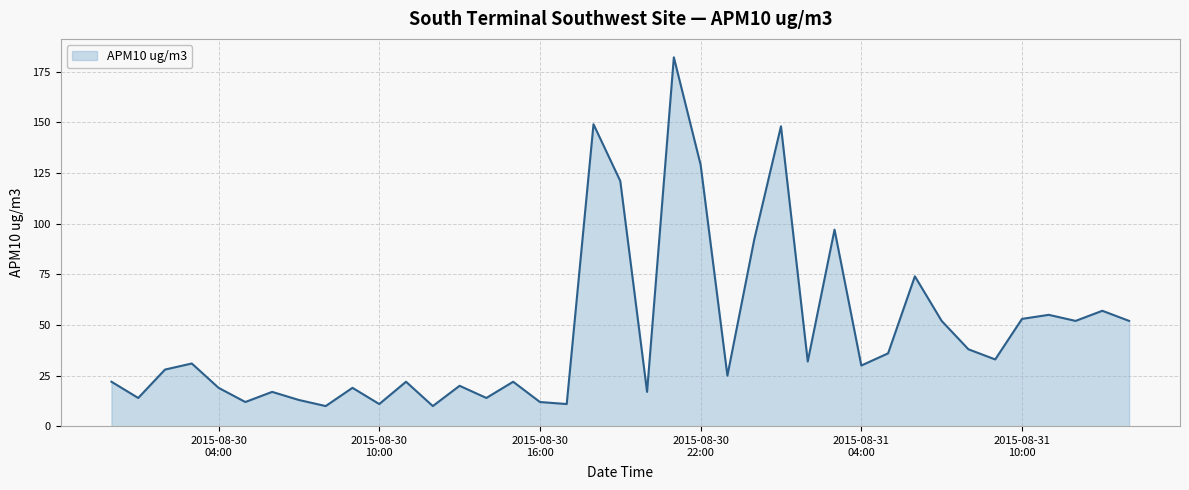

What is the greatest value displayed?

182